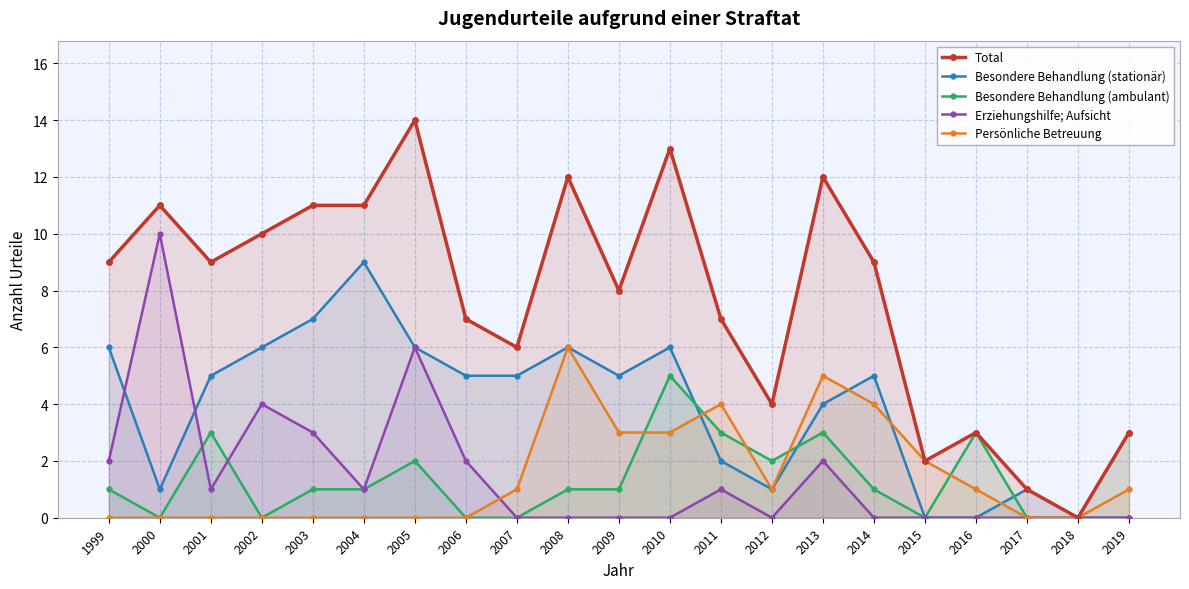

What is the difference between the Besondere Behandlung (ambulant) values at 2002 and 2013?

3